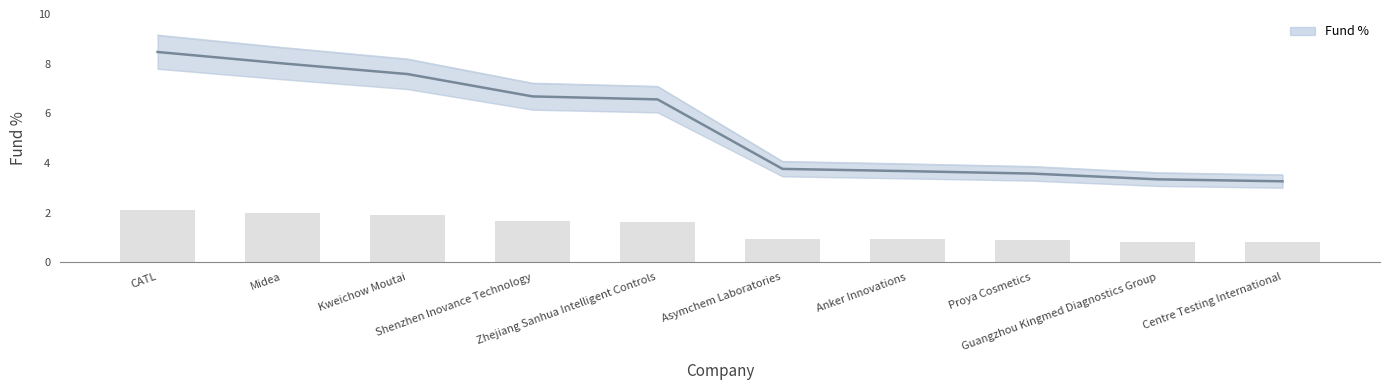

Does the chart contain stacked bars?

No